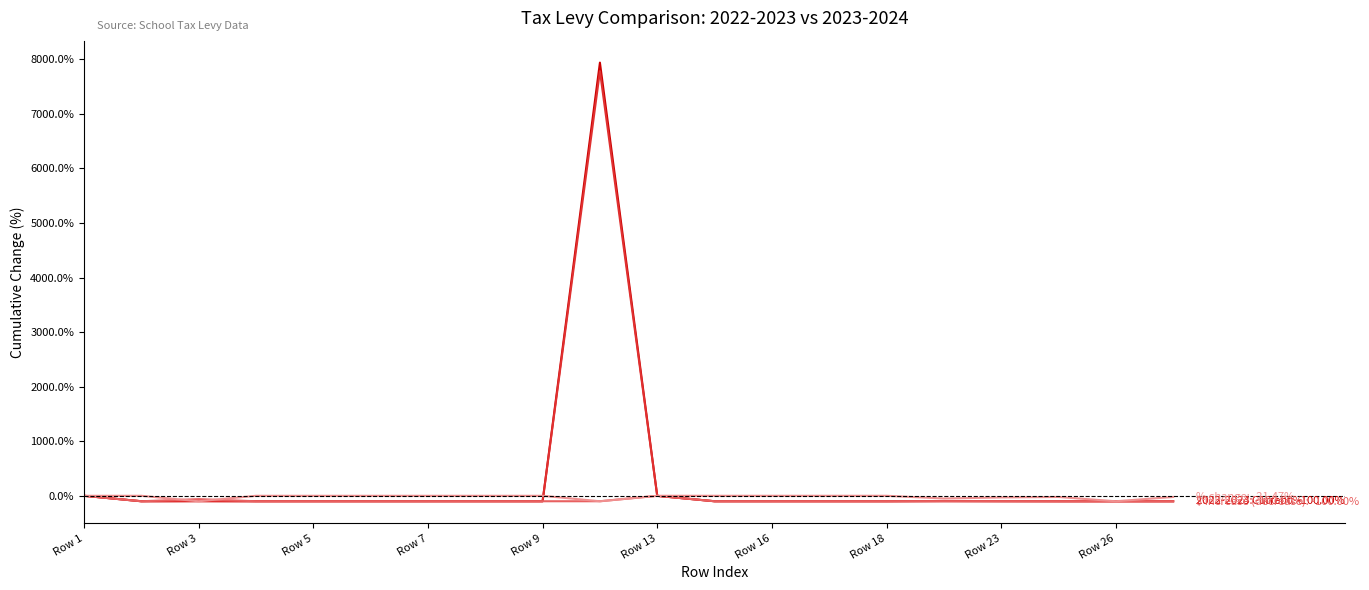

What is the greatest value displayed?

7941.2